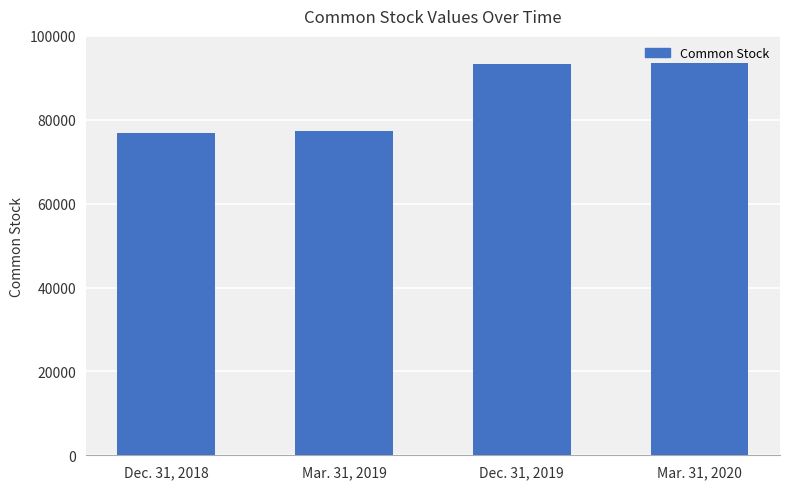

Where is the data nearest to the value 85244?

Mar. 31, 2019